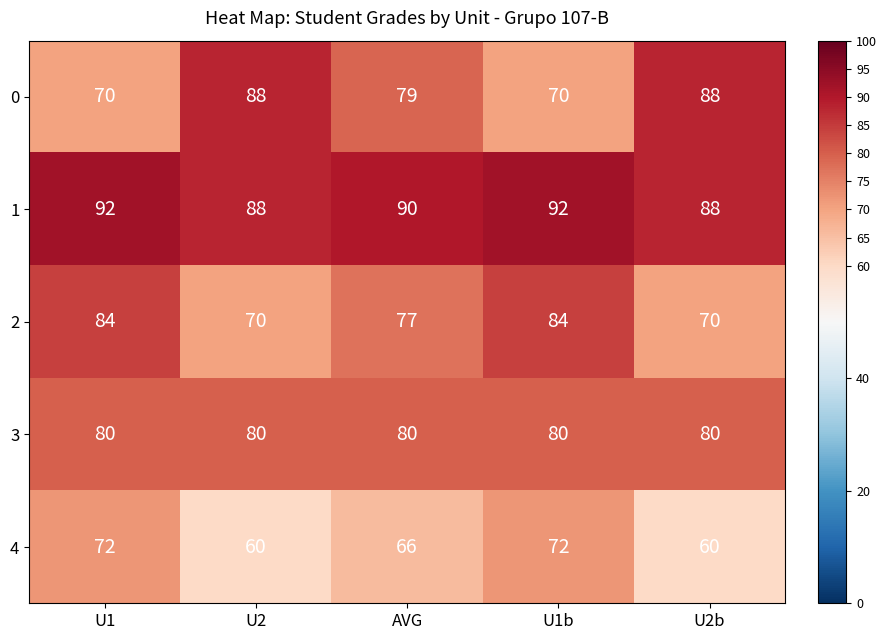

What is the highest value of the 3 series?

80